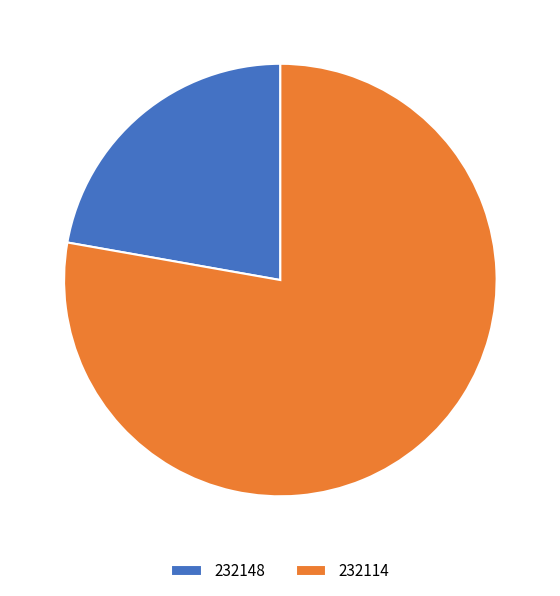

What is the ratio of the value at 232148 to the value at 232114?

0.3